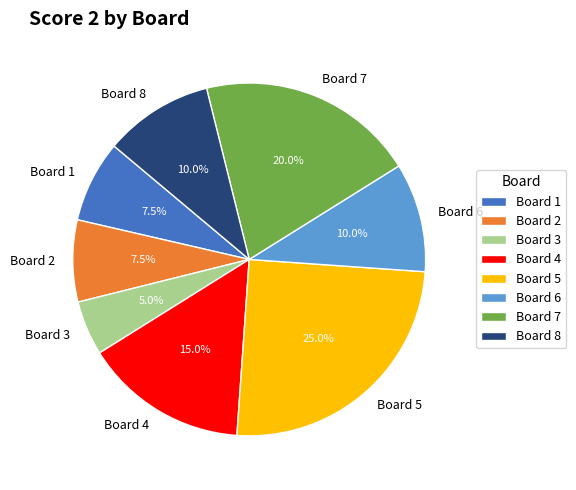

Is there any slice that represents more than half of the pie?

No